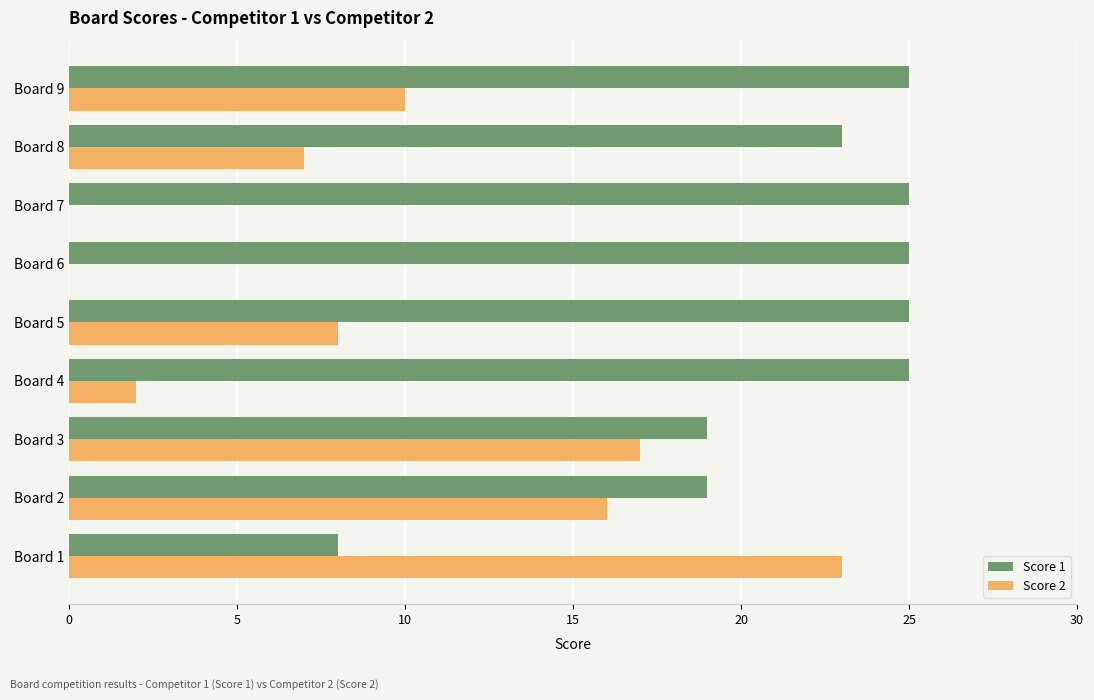

The value of Score 1 at Board 2 is 19. True or false?

True